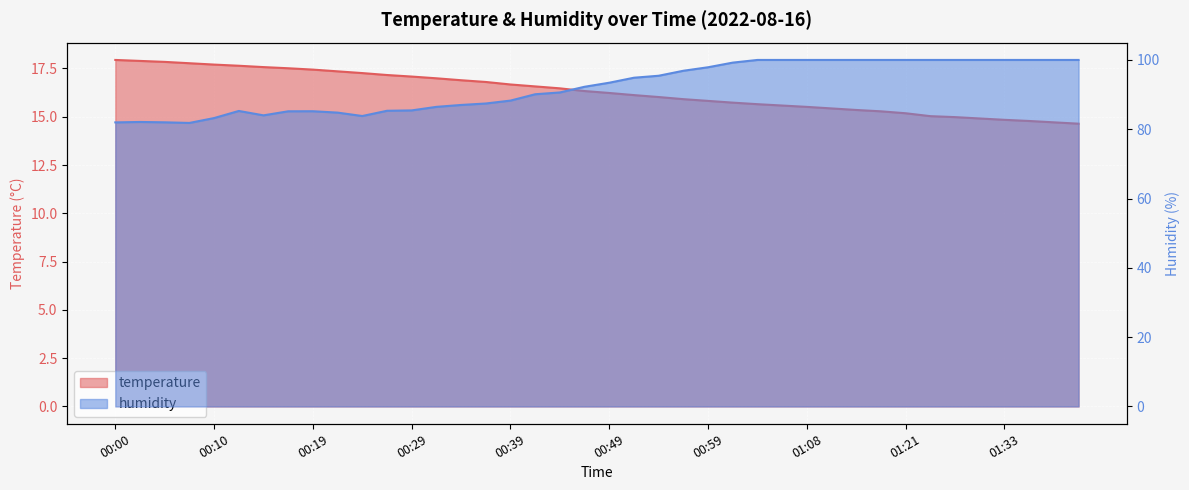

Where is humidity nearest to the value 90?

00:41